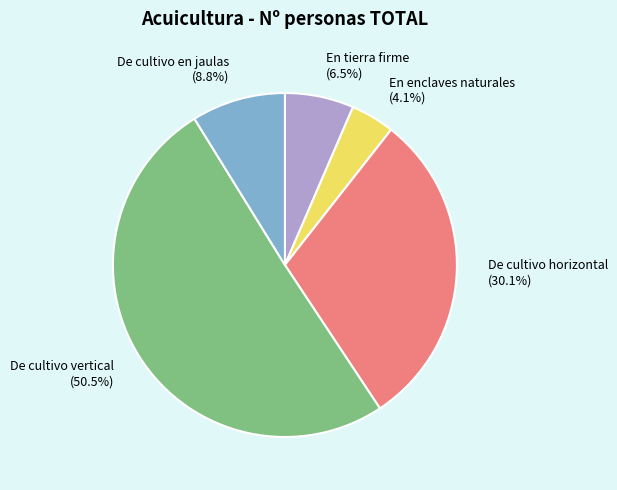

Approximately how many times larger is the value at De cultivo horizontal (30.1%) compared to En tierra firme (6.5%)?

4.6